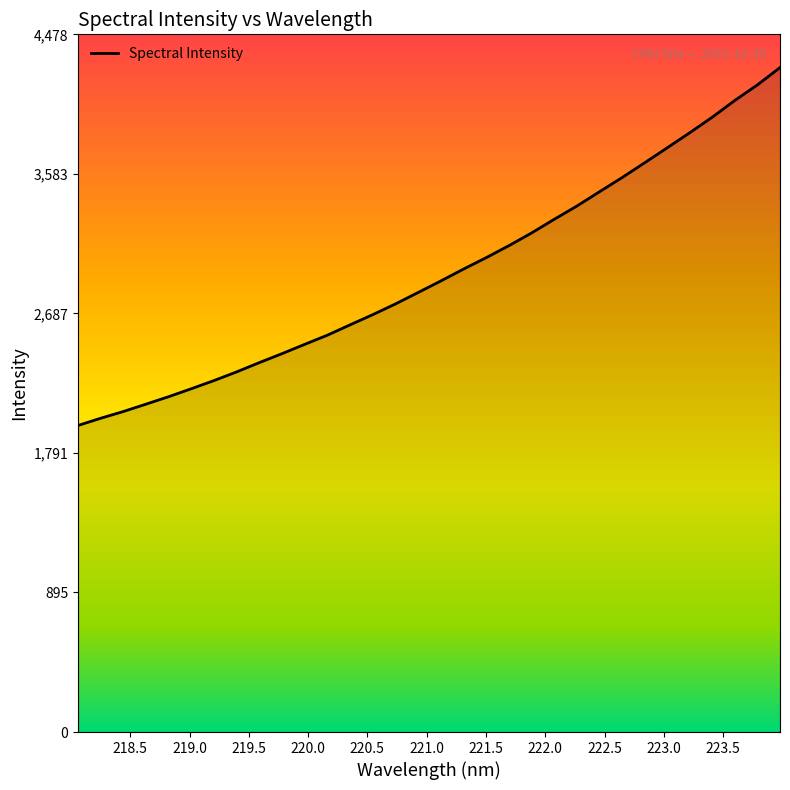

What is the maximum value shown in the chart?

4265.7